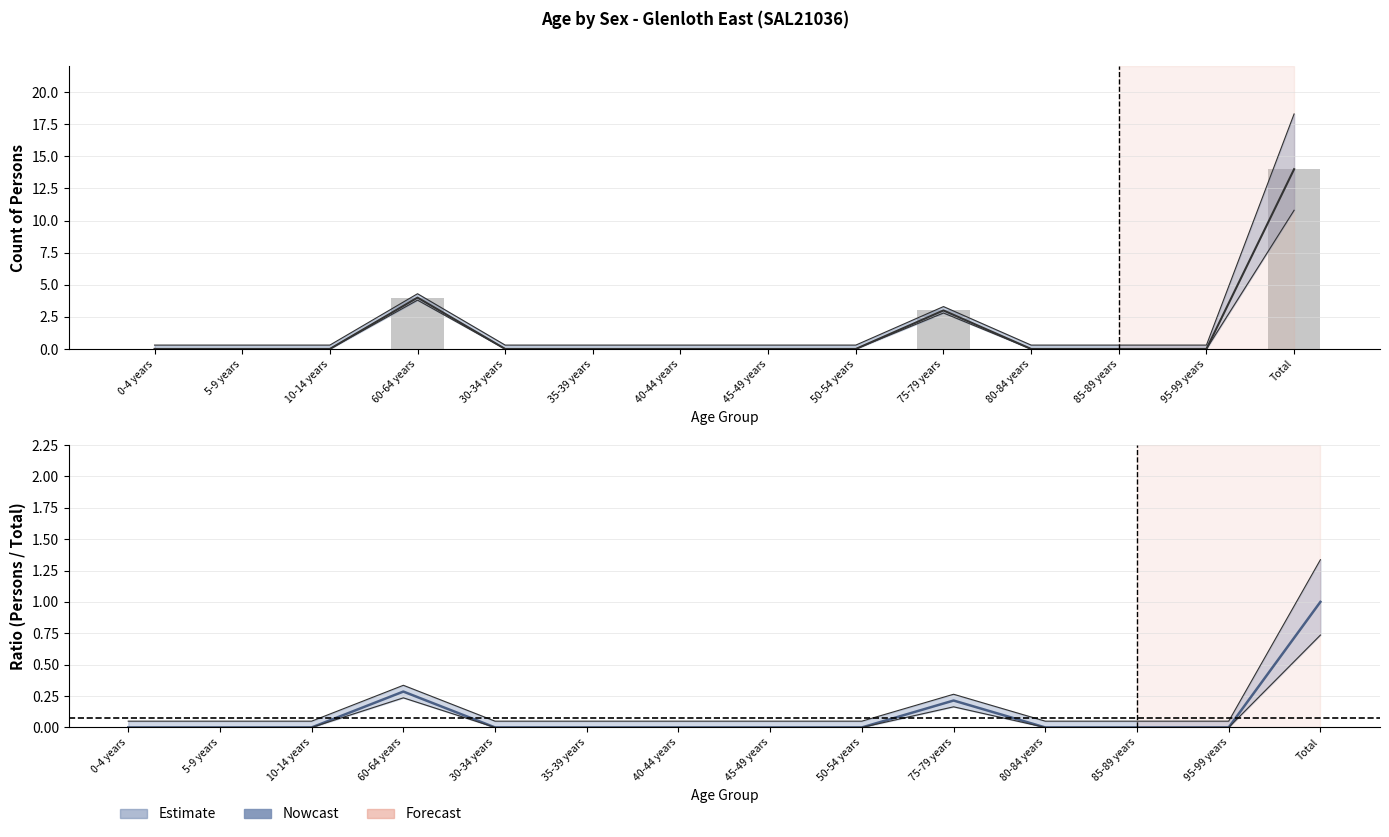

What is the highest value of the Persons ratio series?

1.0